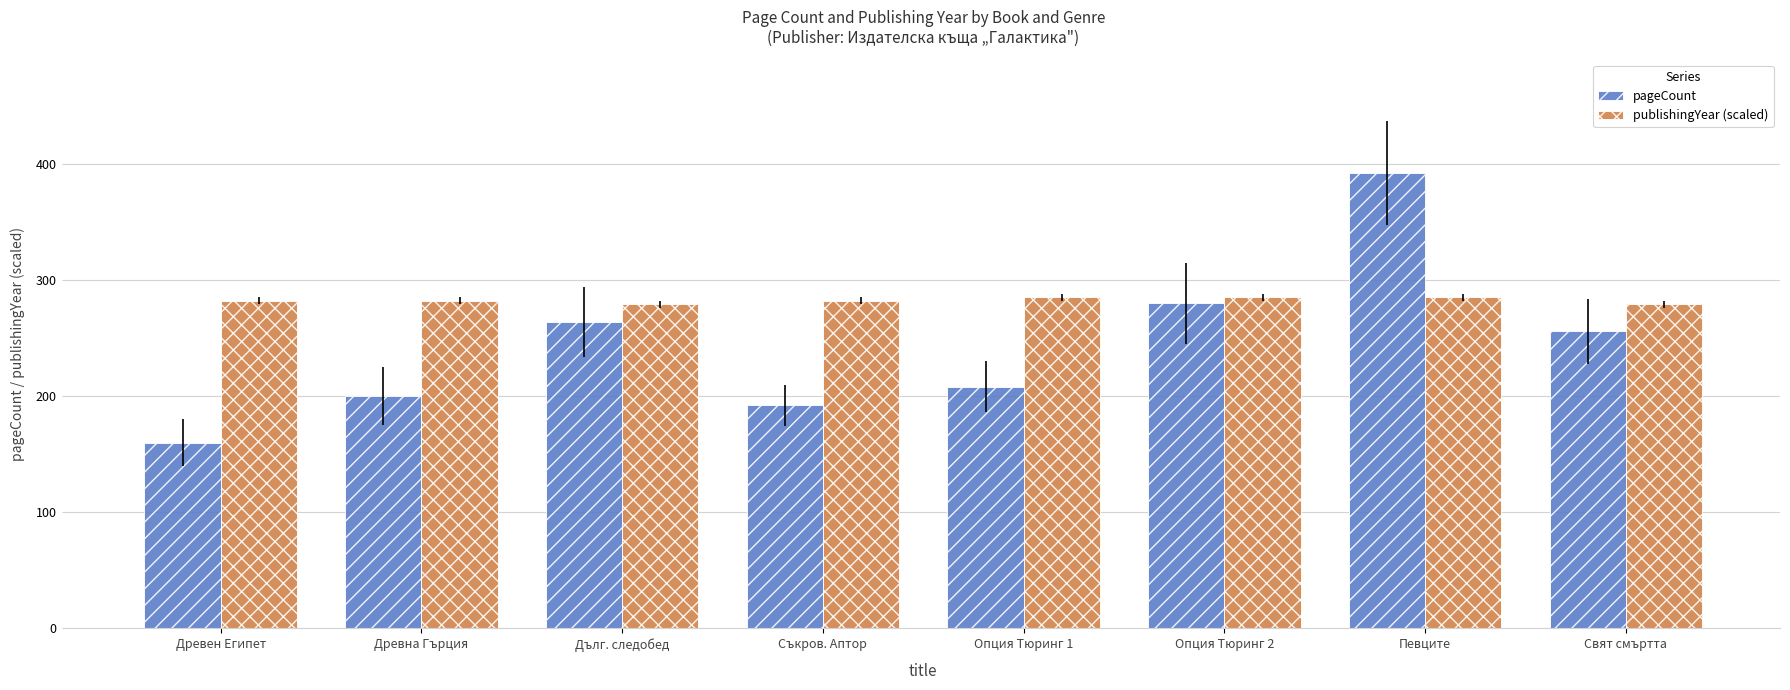

Is it true that pageCount equals 280 at Опция Тюринг 2?

True